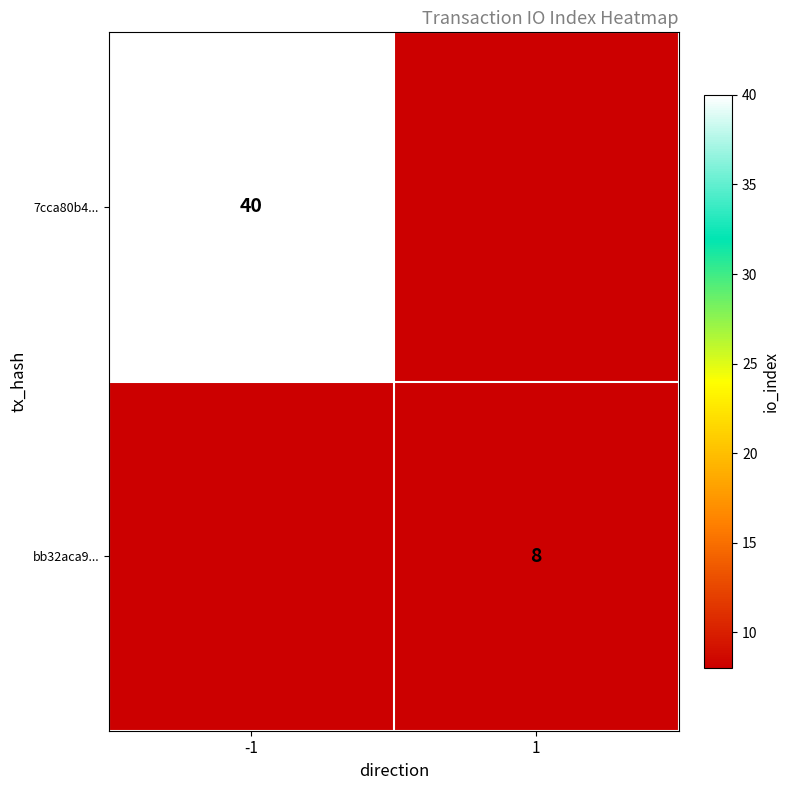

Is the value of bb32aca9... at 1 greater than the value of 7cca80b4... at -1?

No